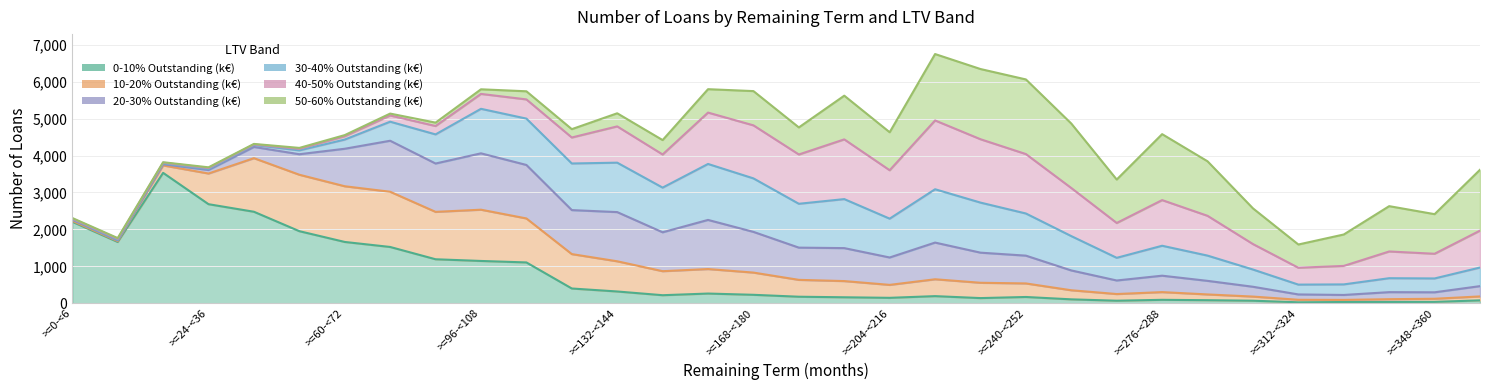

Where is the first local maximum for 20-30% Outstanding (k€)?

>=60-<72